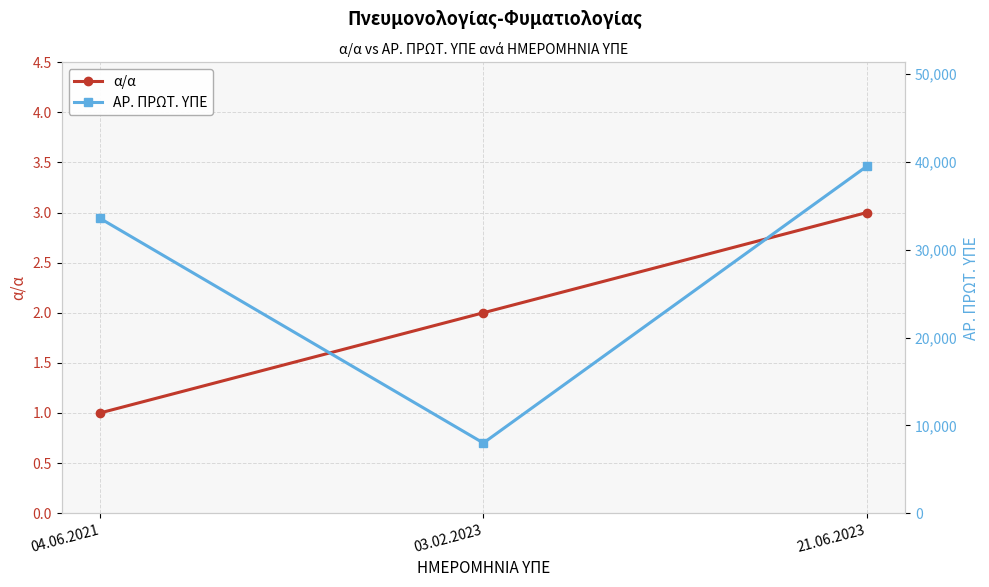

Is this an area chart (filled region under the line)?

No